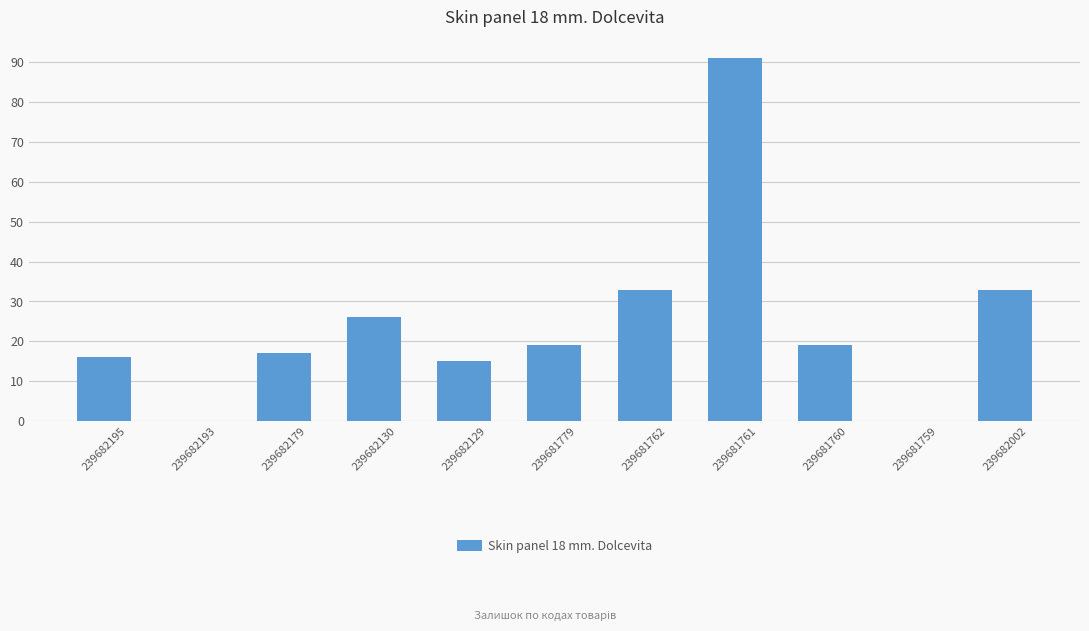

What value does the data have at 239681779, to the nearest 10?

20